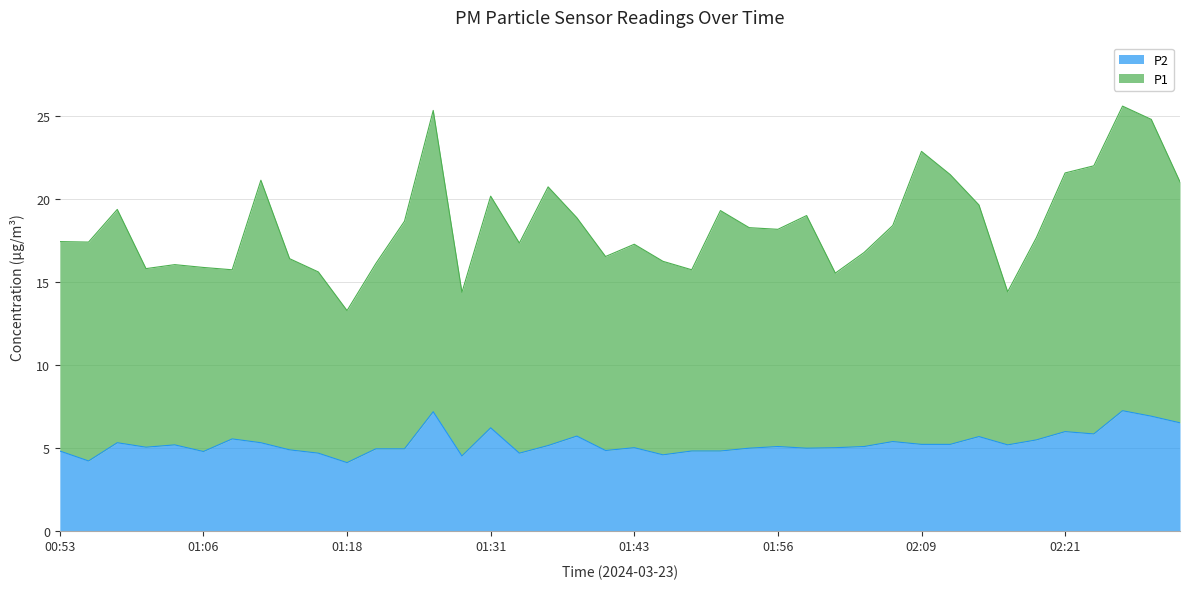

What is the minimum value for P2?

4.1